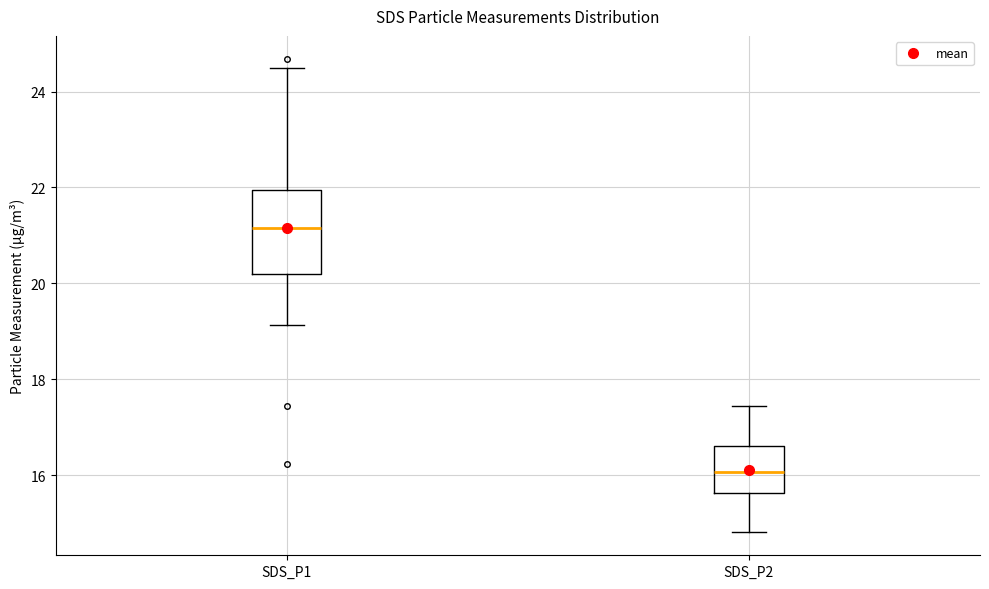

Reading left to right, read every box against the y-axis: the position of its median line, the range the box covers, and the ends of its whiskers. The values are not printed on the chart, so give them approximately, as read against the axis.

SDS_P1: median 21.2, box 20.2 to 22.0, whiskers 19.2 to 24.6
SDS_P2: median 16.0, box 15.6 to 16.6, whiskers 14.8 to 17.4